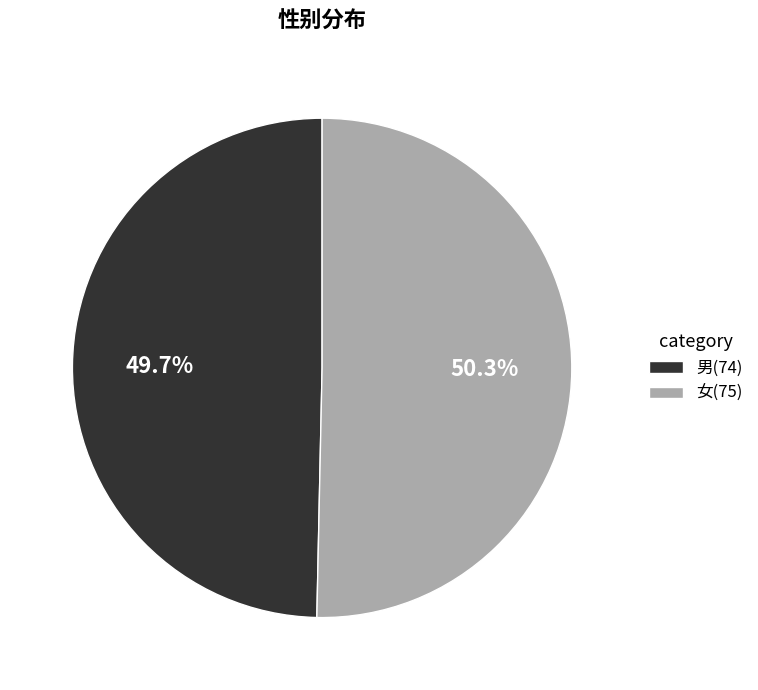

Is 女 the majority of the pie?

Yes